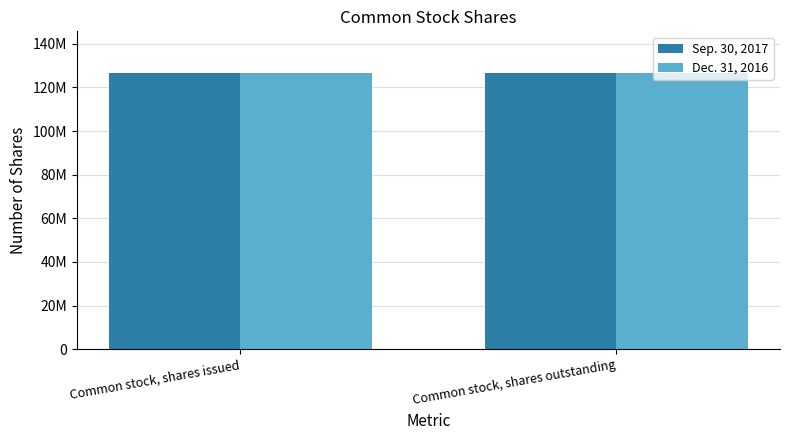

What is the label of the 2nd bar from the left?

Common stock, shares outstanding